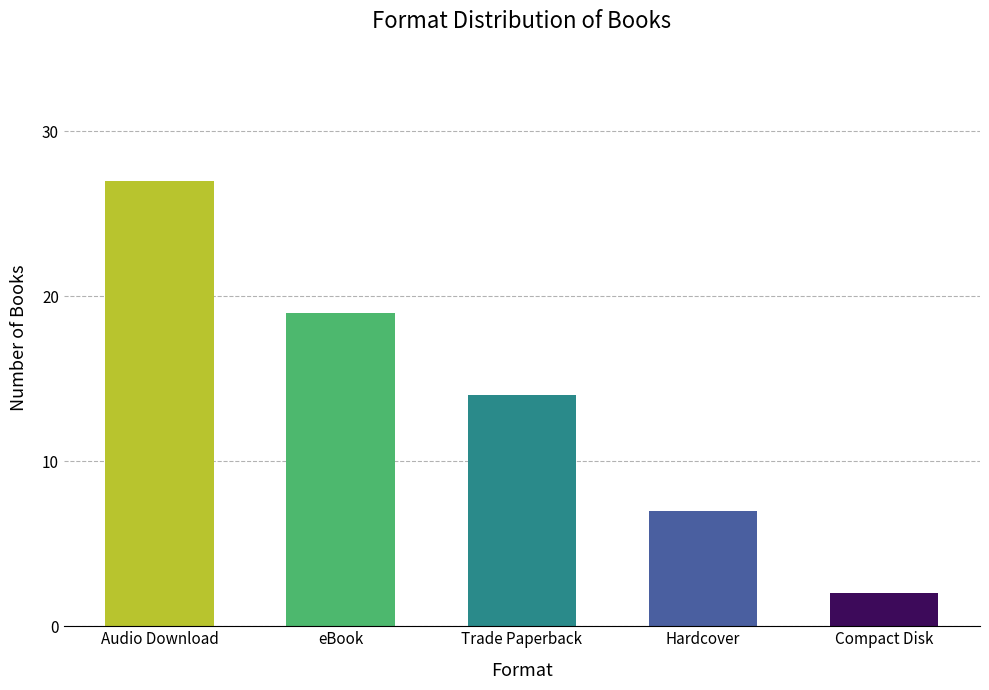

Rank the categories by value from highest to lowest.

Audio Download, eBook, Trade Paperback, Hardcover, Compact Disk